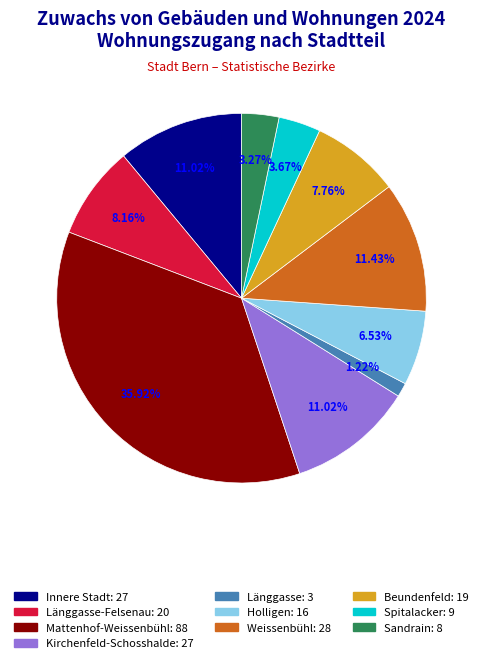

Is there any slice that represents more than half of the pie?

No